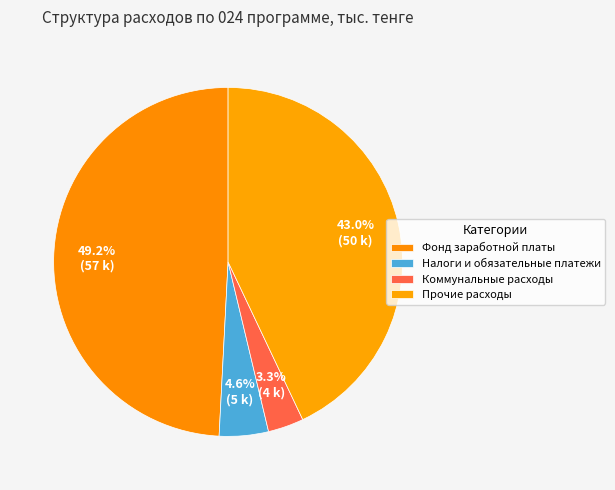

Do Фонд заработной платы and Налоги и обязательные платежи together represent more than half of the pie?

Yes